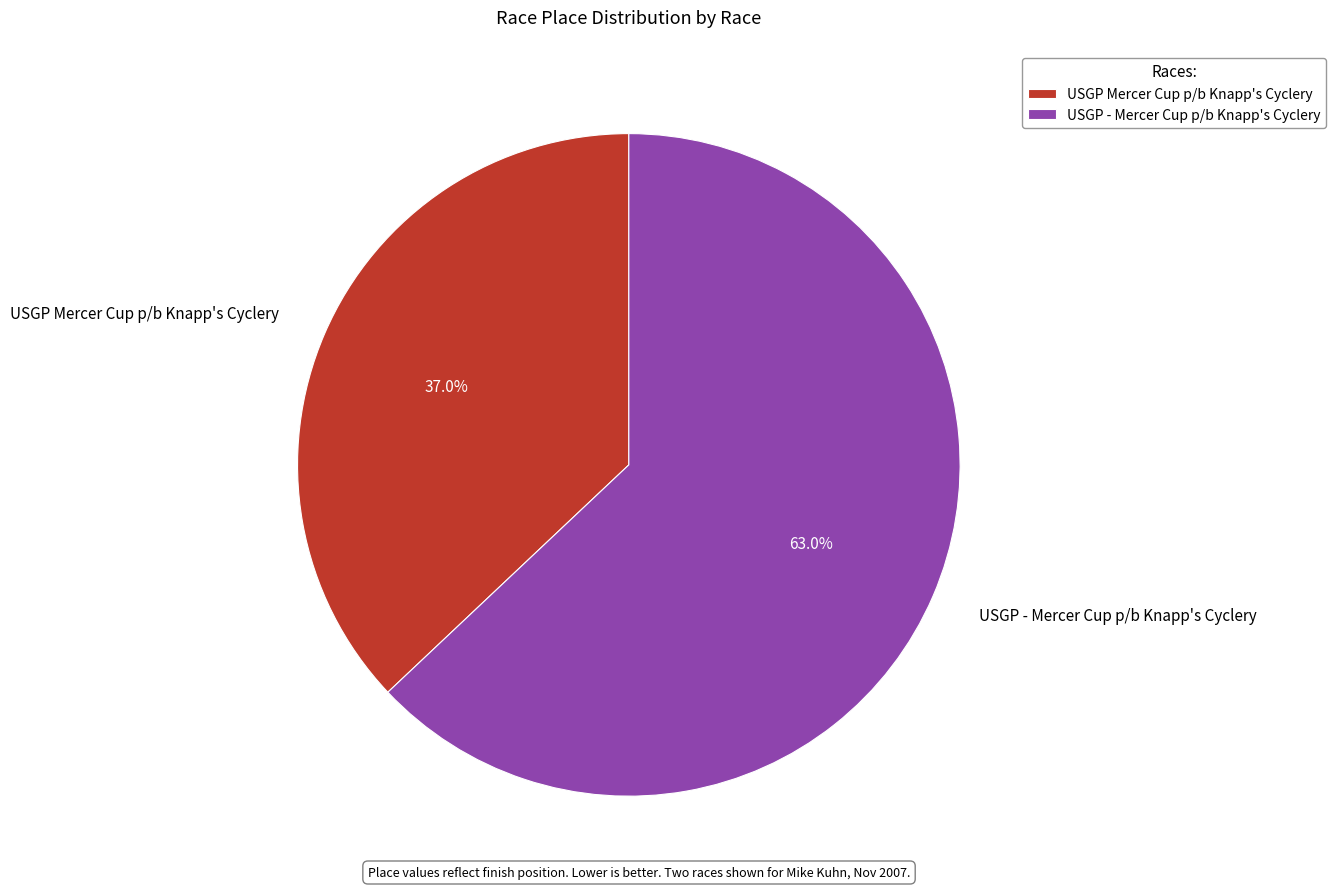

Does USGP - Mercer Cup p/b Knapp's Cyclery represent more than half of the total?

Yes